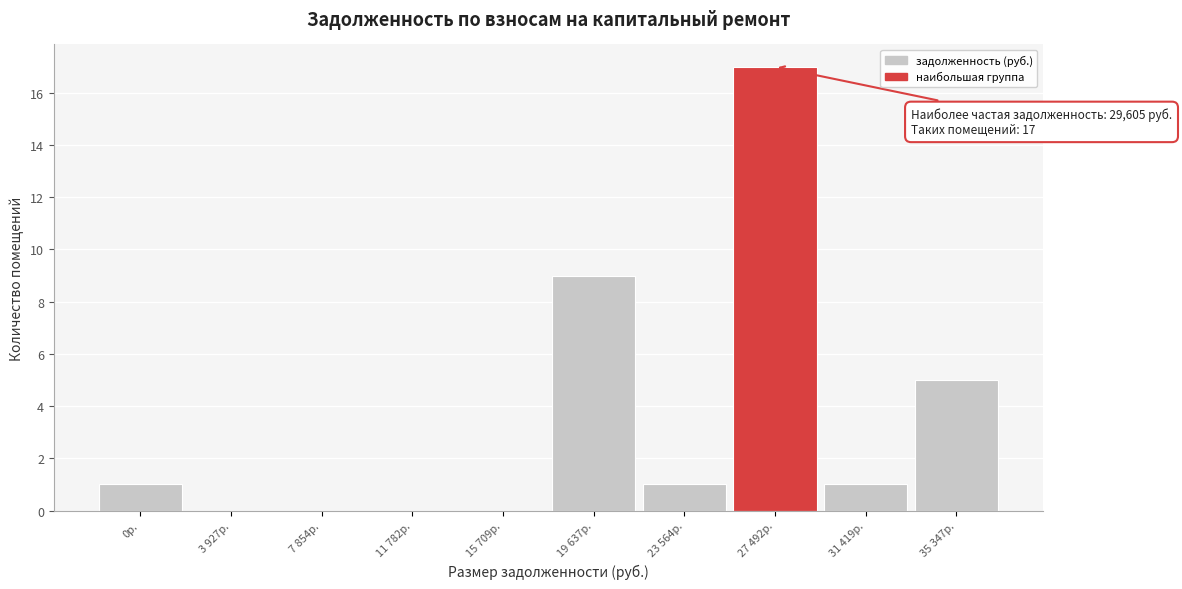

Reading right to left, what are all the values shown in this chart?

35 347р.=5	31 419р.=1	27 492р.=17	23 564р.=1	19 637р.=9	15 709р.=0	11 782р.=0	7 854р.=0	3 927р.=0	0р.=1